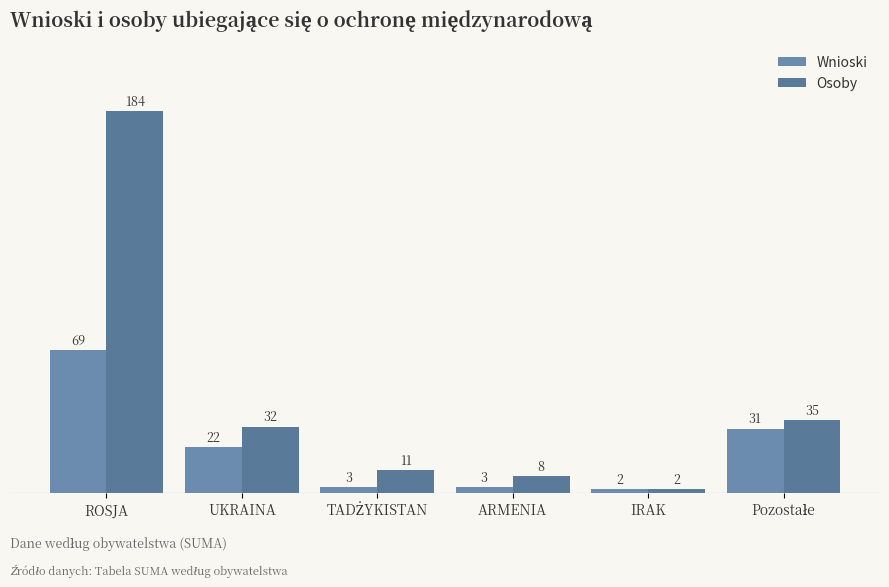

How many values in the Wnioski series are below 22?

3